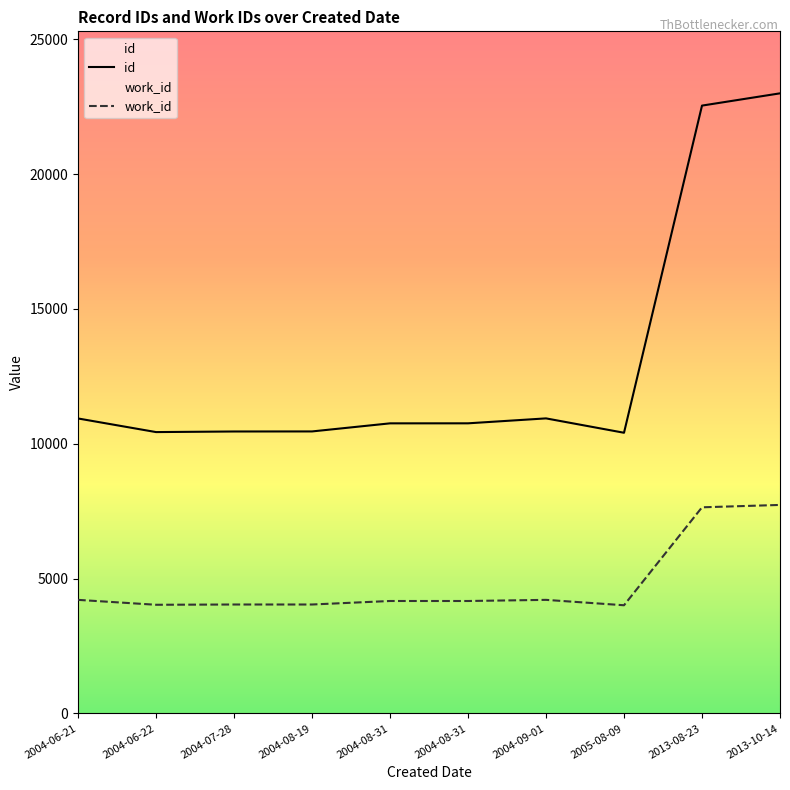

Does the chart have visible grid lines?

No